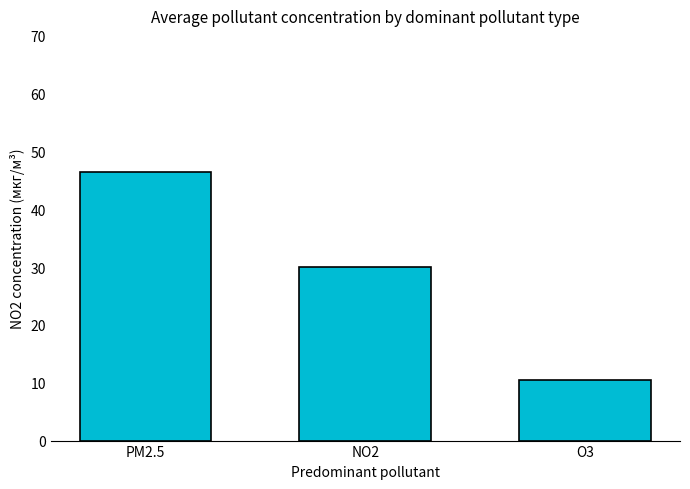

Between PM2.5 and O3, which is larger?

PM2.5